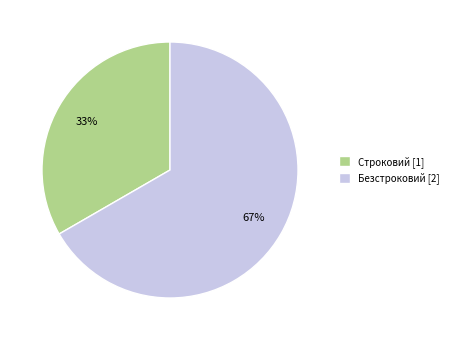

To the nearest percent, what is the combined percentage of Безстроковий [2] and Строковий [1]?

100%